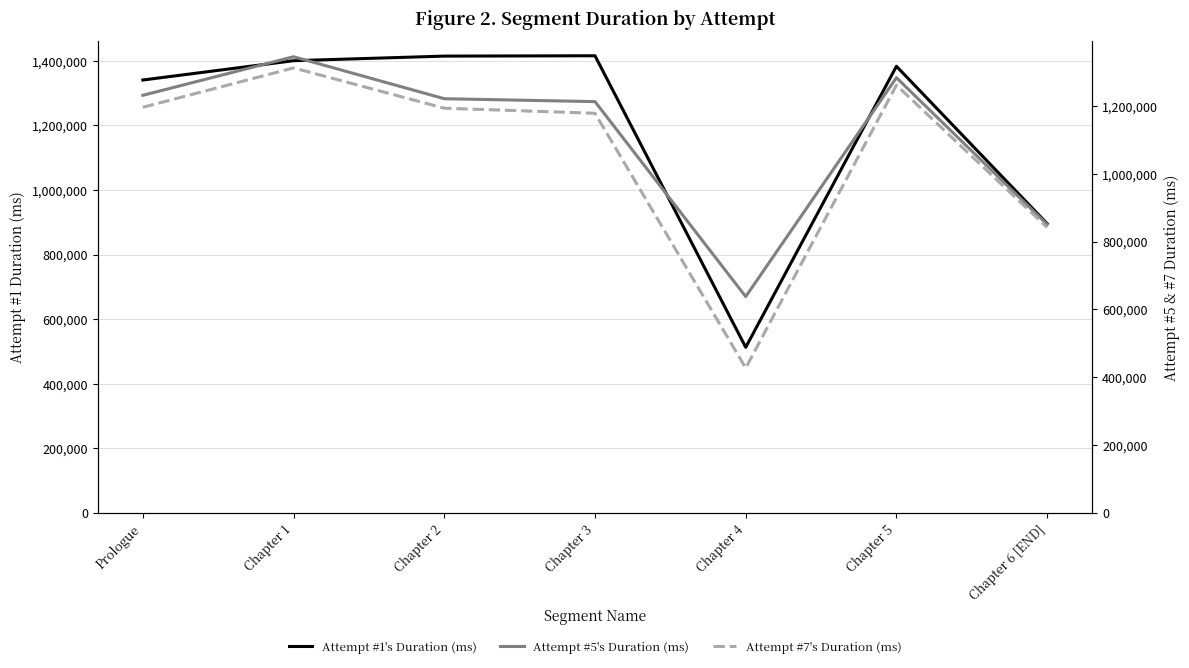

List the series in order of their overall mean, lowest first.

Attempt #7's Duration (ms), Attempt #5's Duration (ms), Attempt #1's Duration (ms)